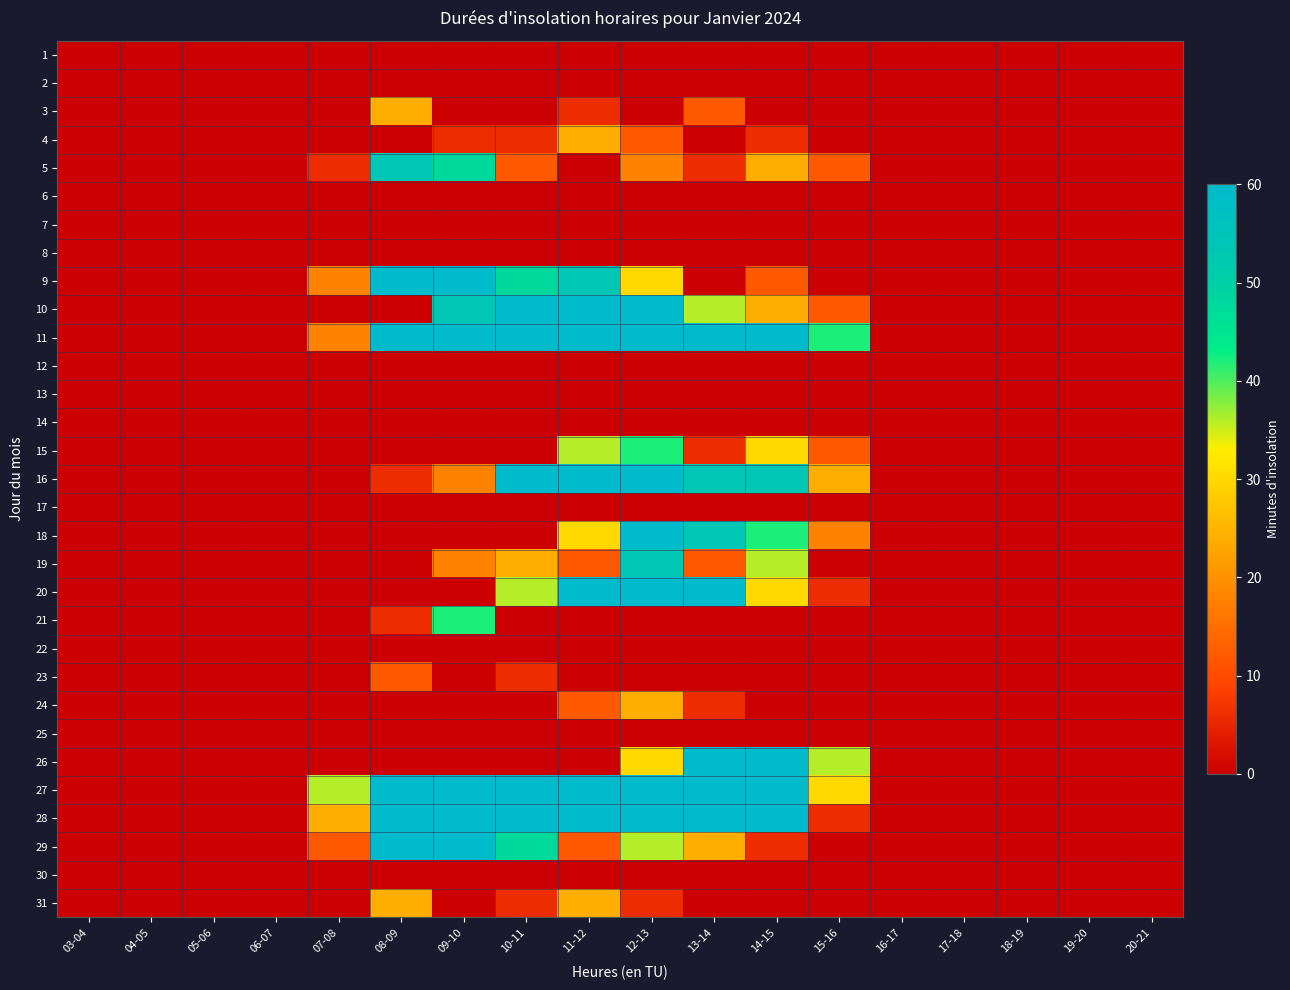

Rank the series at 08-09 from lowest to highest value.

1, 2, 4, 6, 7, 8, 10, 12, 13, 14, 15, 17, 18, 19, 20, 22, 24, 25, 26, 30, 16, 21, 23, 3, 31, 5, 9, 11, 27, 28, 29